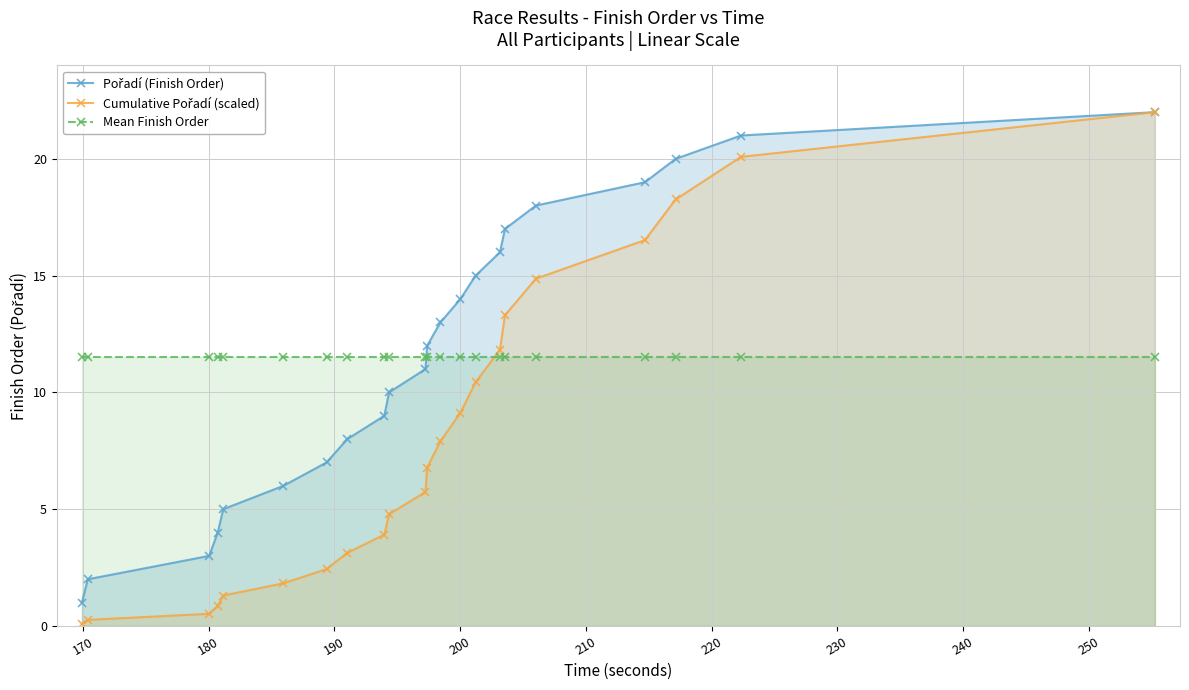

What is the value of the Mean Finish Order point at the 2nd from the left?

11.5